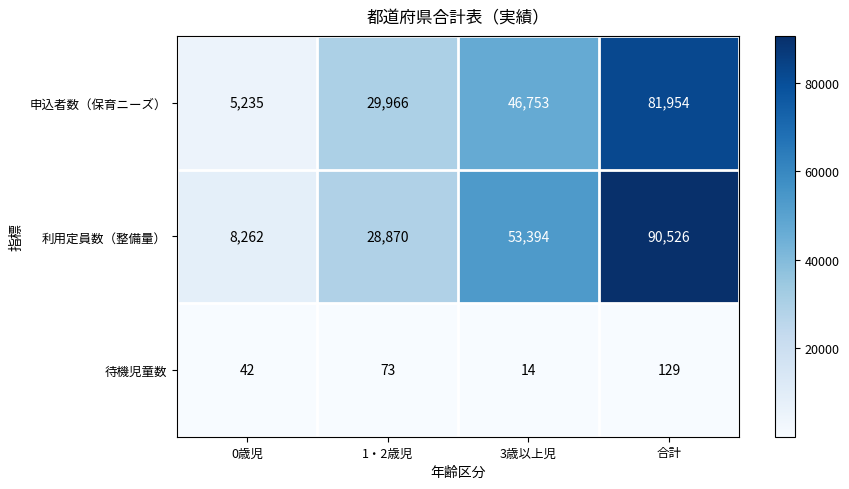

At which label is 待機児童数 closest to 71?

1・2歳児